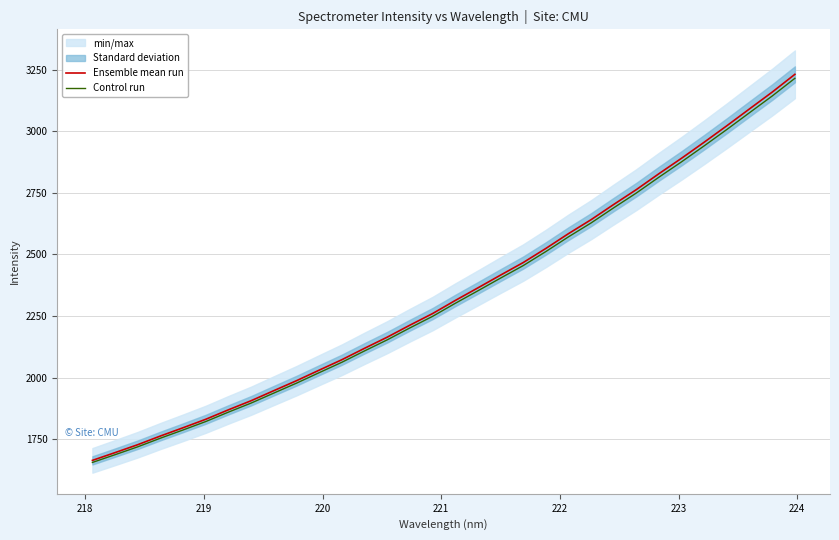

Which series has the largest total across all categories?

Ensemble mean run